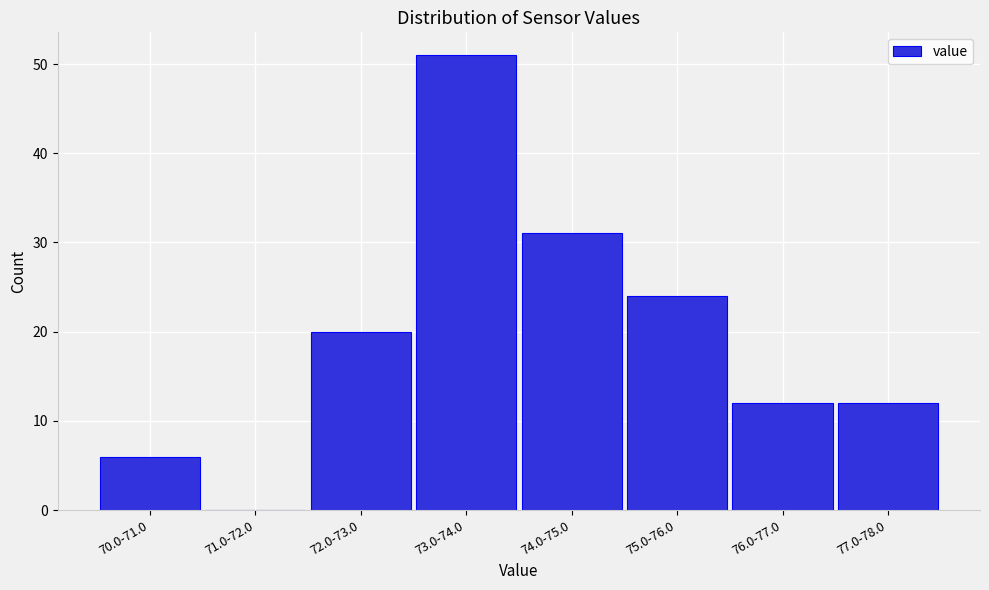

Reading left to right, transcribe all the data shown in this chart.

70.0-71.0=6	71.0-72.0=0	72.0-73.0=20	73.0-74.0=51	74.0-75.0=31	75.0-76.0=24	76.0-77.0=12	77.0-78.0=12